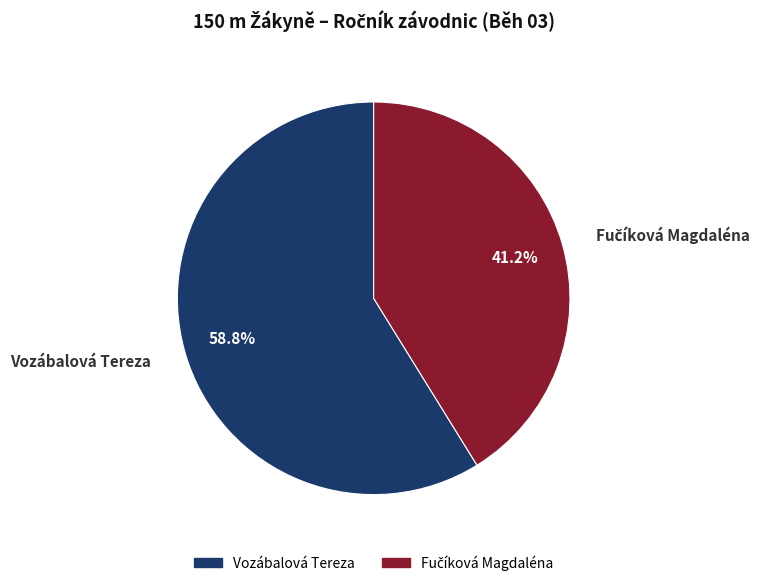

Which category accounts for the majority?

Vozábalová Tereza